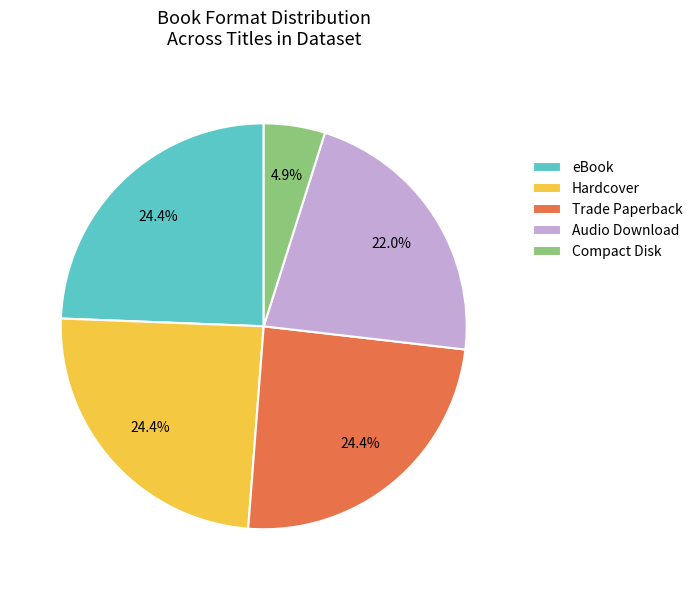

Is it true that eBook is 35% of the pie?

False